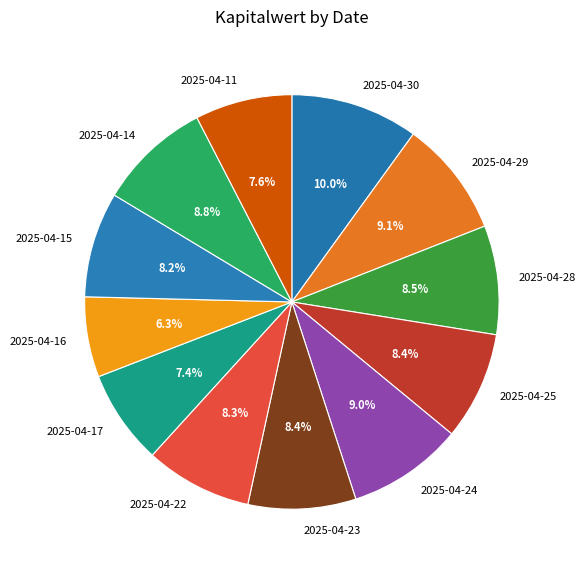

Which category has the biggest portion of the pie?

2025-04-30